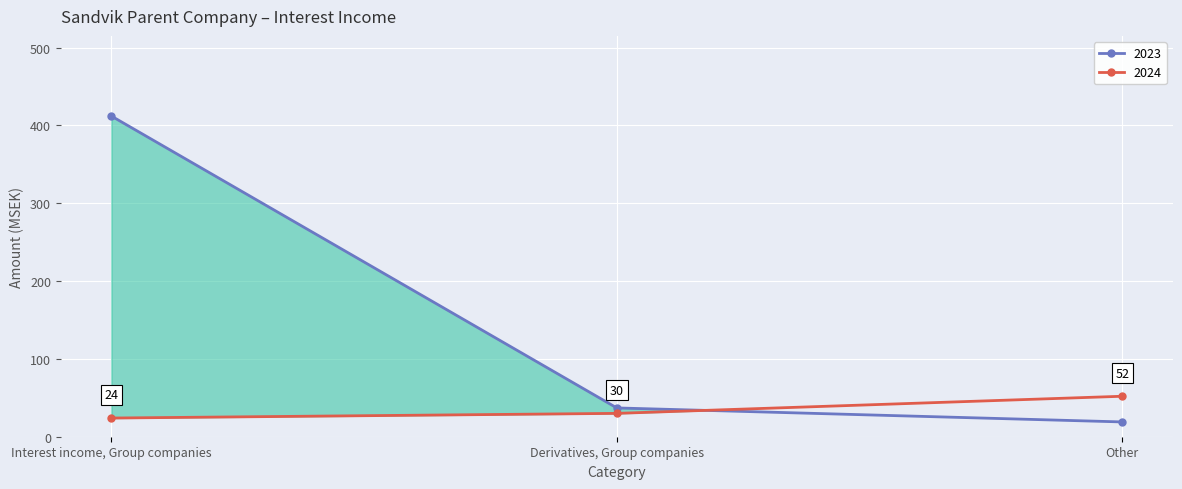

What is the label of the 3rd point from the right?

Interest income, Group companies